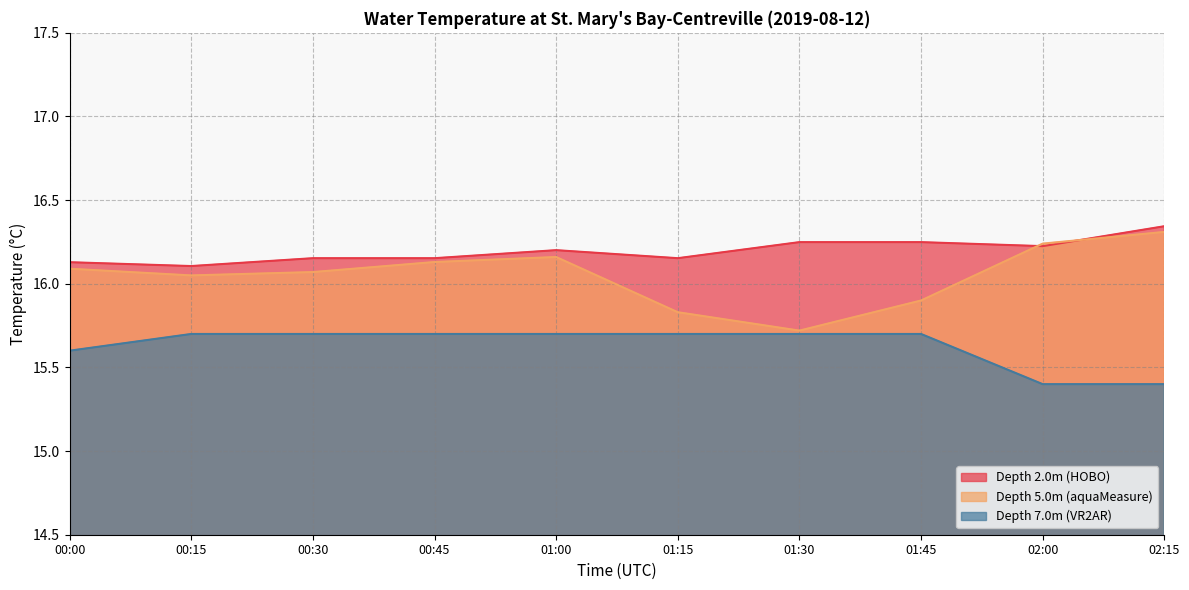

What position from the right is 01:30?

4